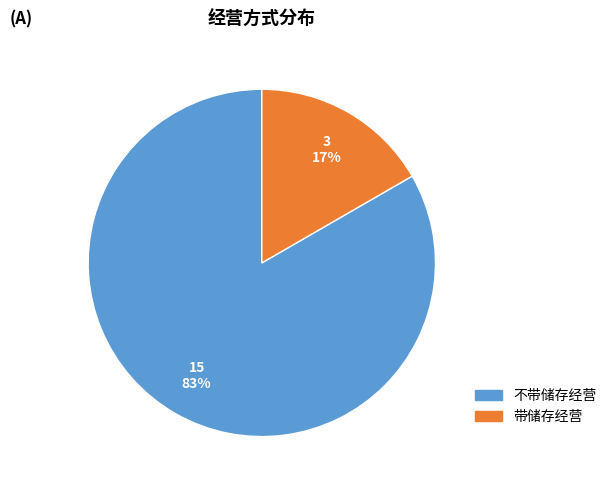

To the nearest percent, what is the average slice percentage?

50%